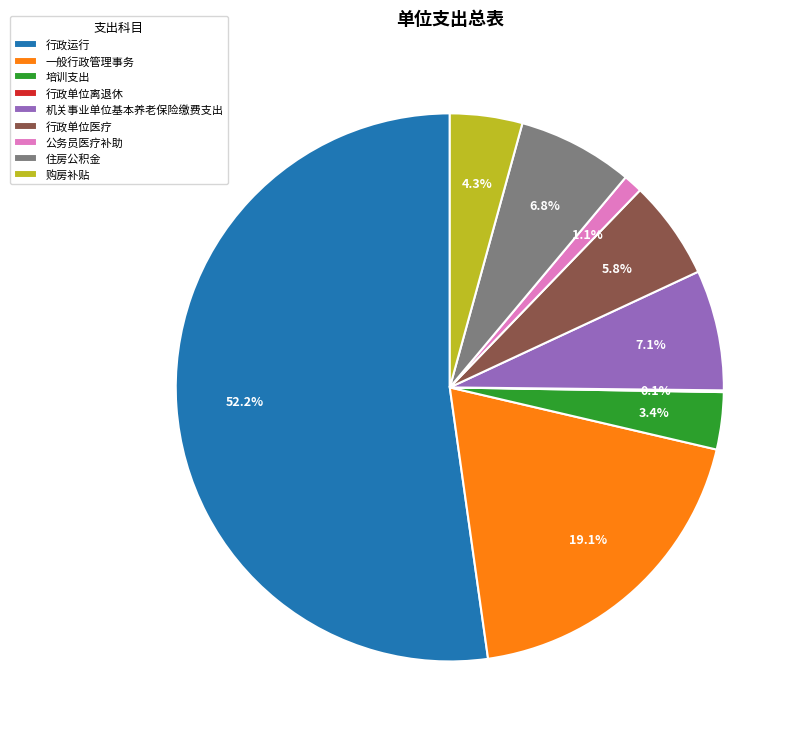

What is the majority slice?

行政运行